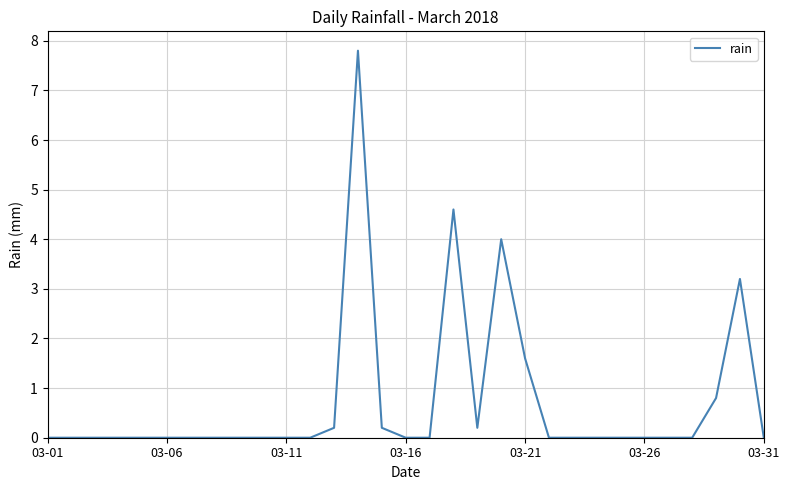

What is the difference between the maximum and minimum values?

7.8